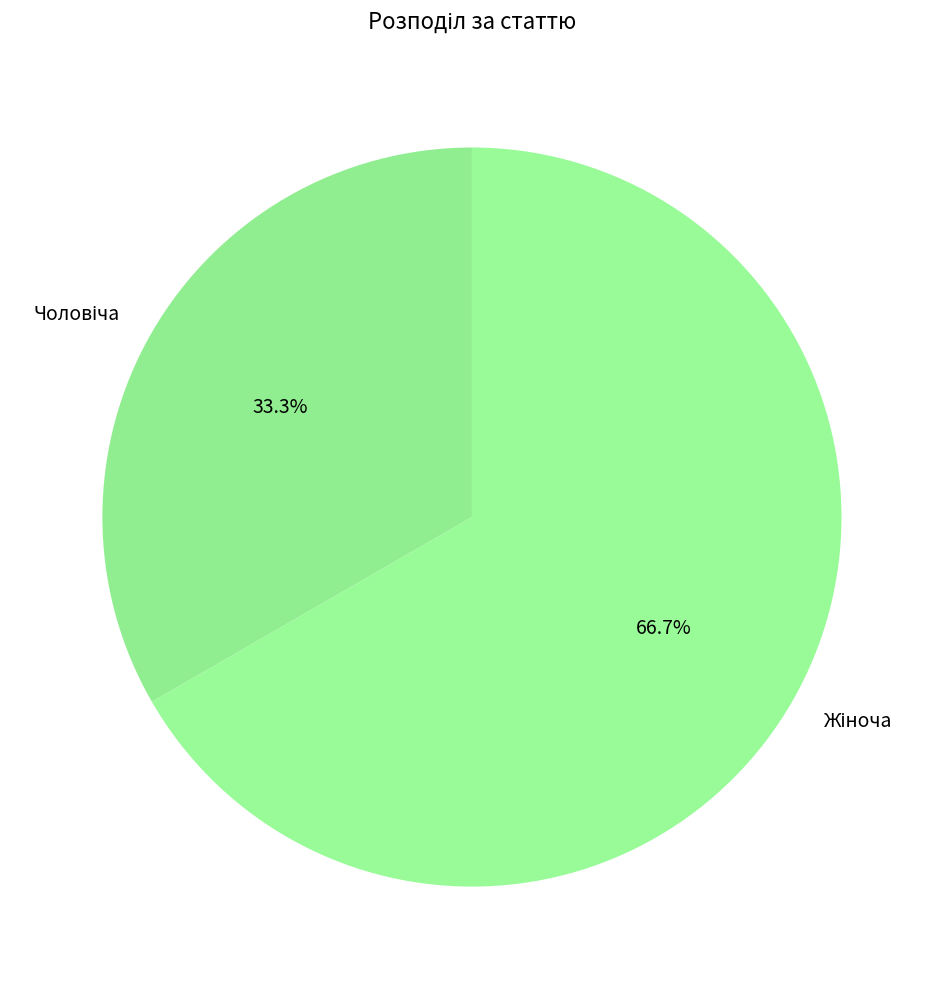

Is there a majority slice in this chart?

Yes